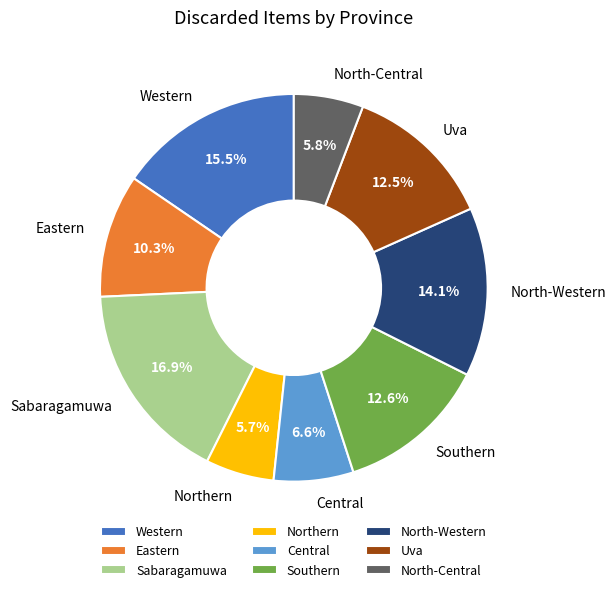

What is the ratio of the value at Western to the value at North-Central?

2.7